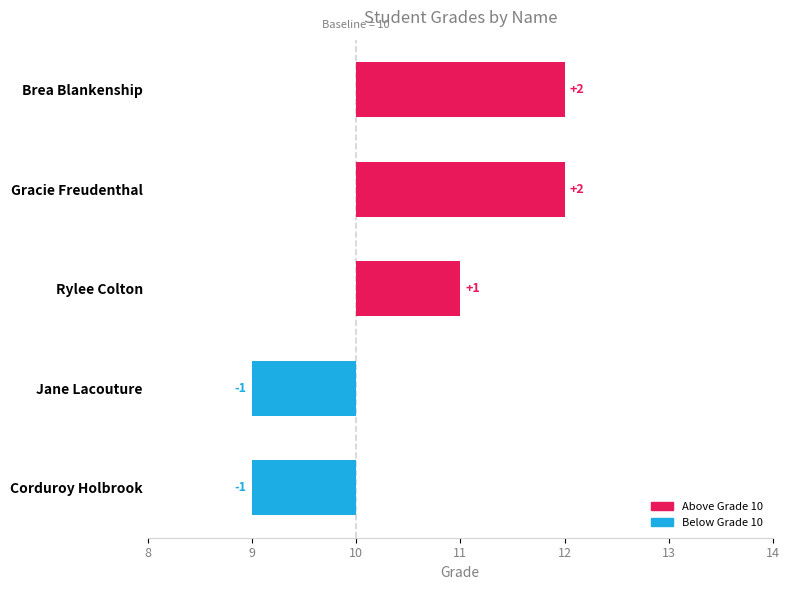

Reading left to right, list all the values displayed in this chart.

2	2	1	-1	-1